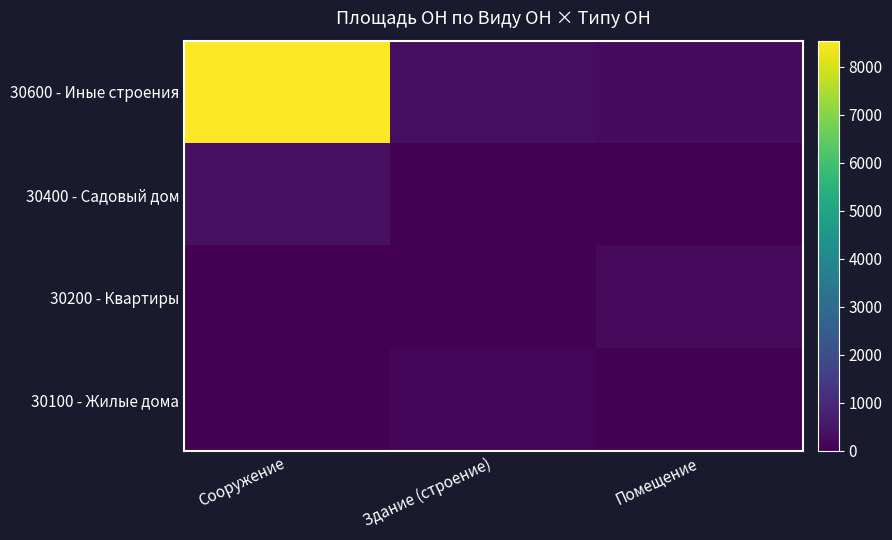

Reading left to right, list all the values displayed in this chart.

30600 - Иные строения: Сооружение=8543.8	Здание (строение)=310.1	Помещение=265.3
30400 - Садовый дом: Сооружение=391.0	Здание (строение)=0.0	Помещение=0.0
30200 - Квартиры: Сооружение=0.0	Здание (строение)=0.0	Помещение=208.4
30100 - Жилые дома: Сооружение=0.0	Здание (строение)=152.5	Помещение=0.0